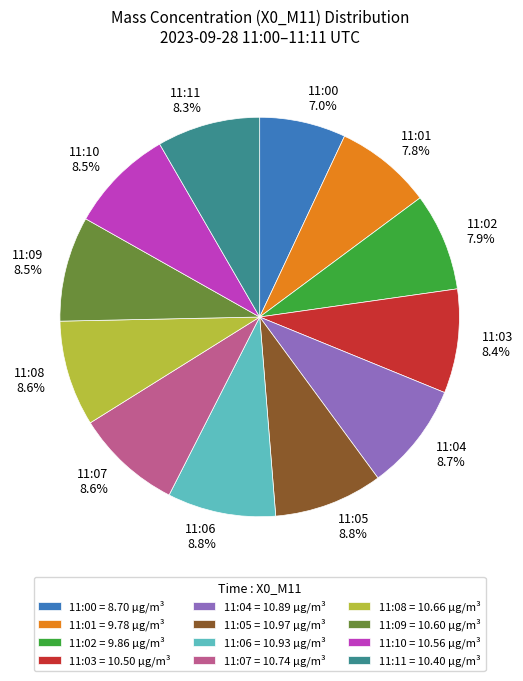

Which slice is the smallest?

11:00